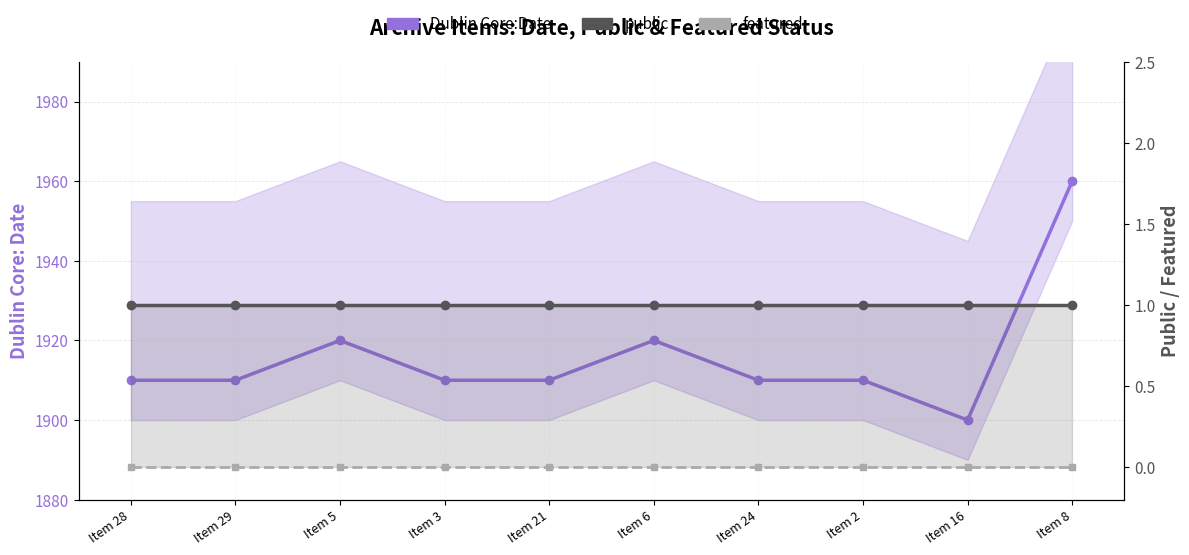

Does the chart display data point markers on the line(s)?

Yes